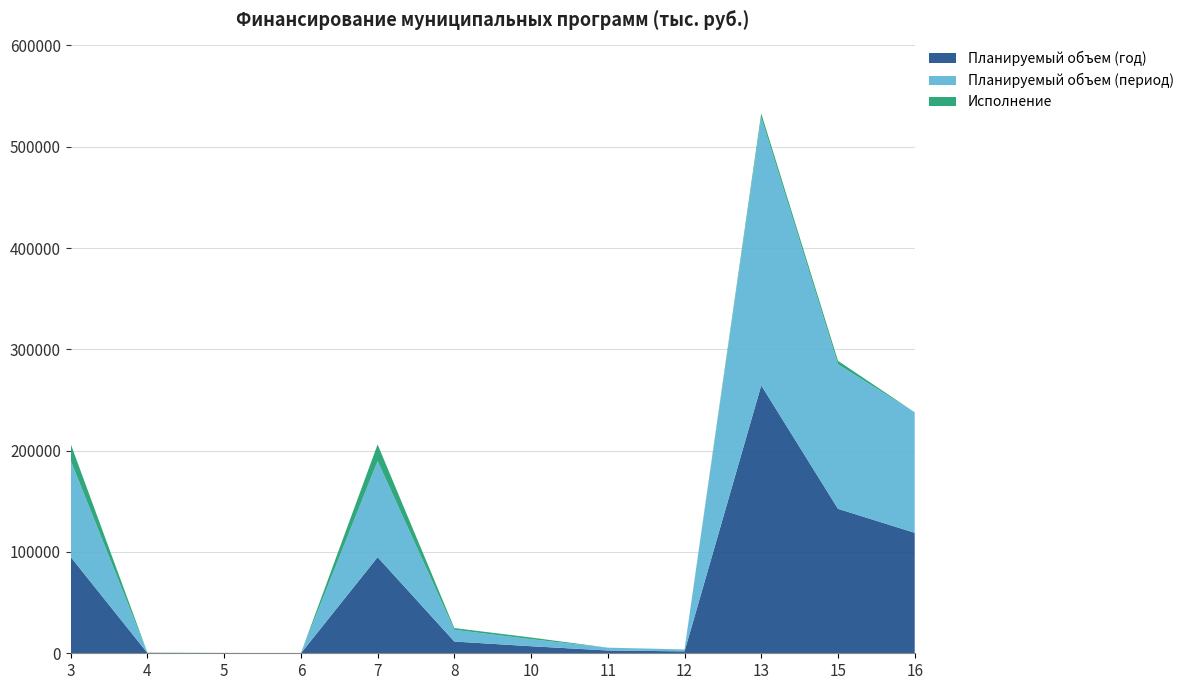

Reading left to right, extract all data points from this chart.

Планируемый объем (год): 3=95057.9	4=288.9	5=189.0	6=20.0	7=94848.9	8=11597.4	10=6955.4	11=2743.9	12=1898.1	13=264461.1	15=142618.5	16=118922.6
Планируемый объем (период): 3=95057.9	4=288.9	5=189.0	6=20.0	7=94848.9	8=11597.4	10=6955.4	11=2743.9	12=1898.1	13=264461.1	15=142618.5	16=118922.6
Исполнение: 3=16460.9	4=51.0	5=9.9	6=0.0	7=16451.0	8=1686.2	10=1646.2	11=40.0	12=0.0	13=3898.8	15=3452.5	16=12.5